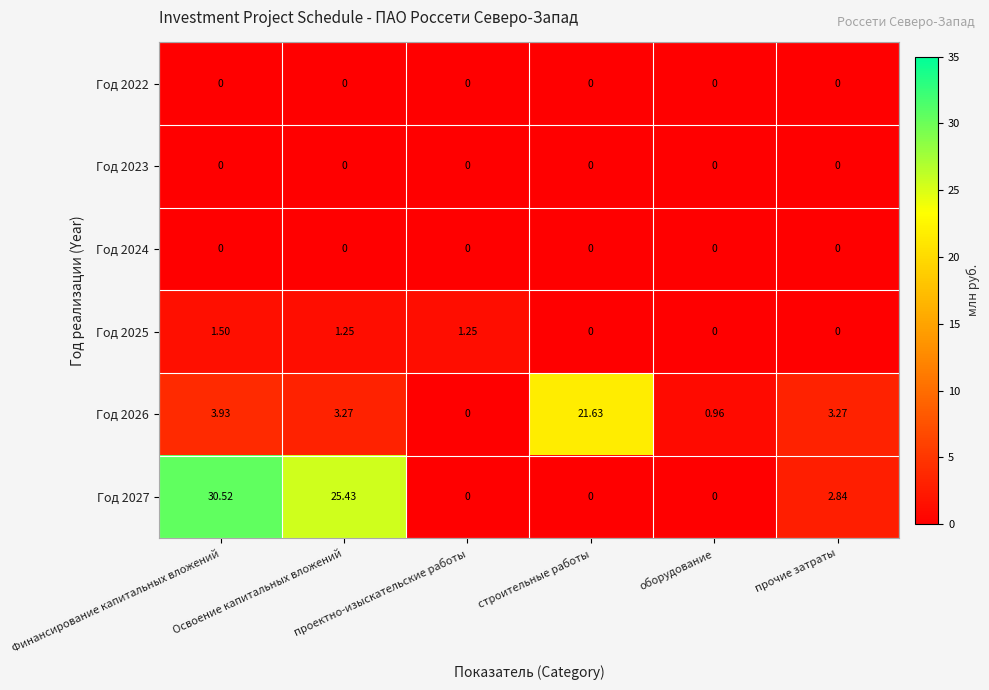

What is the greatest value displayed?

30.5